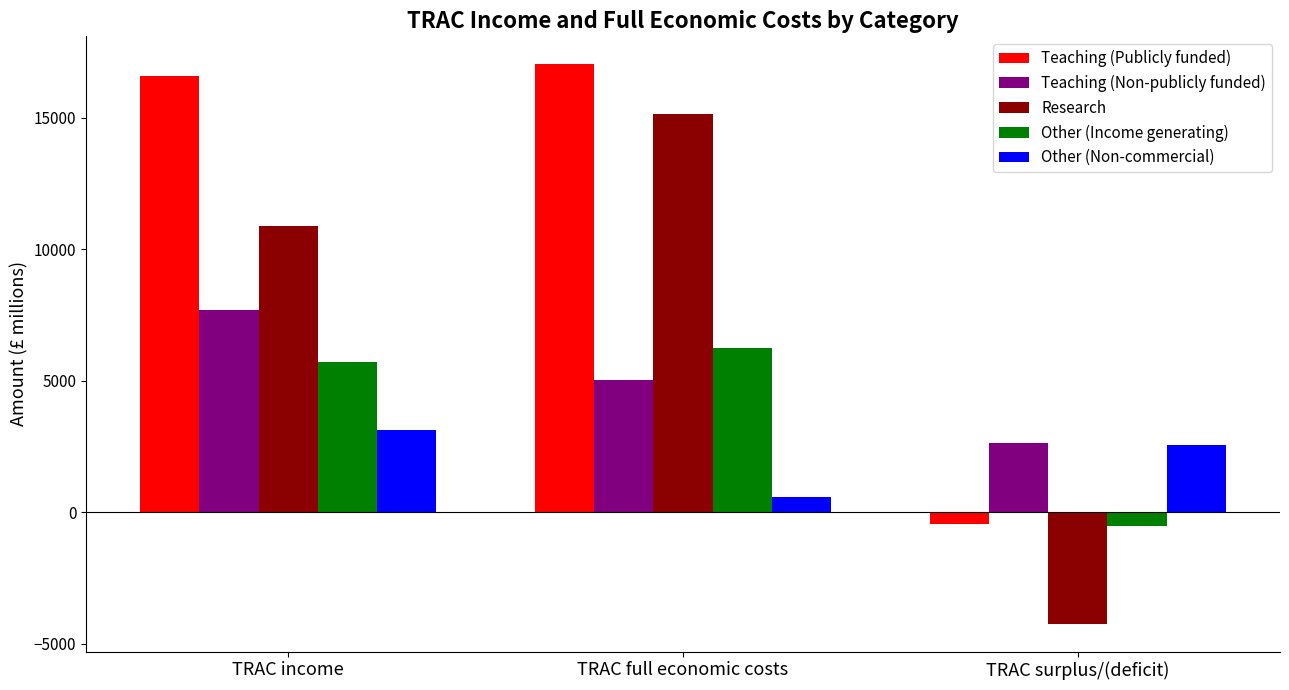

What is the label of the 2nd bar from the left?

TRAC full economic costs